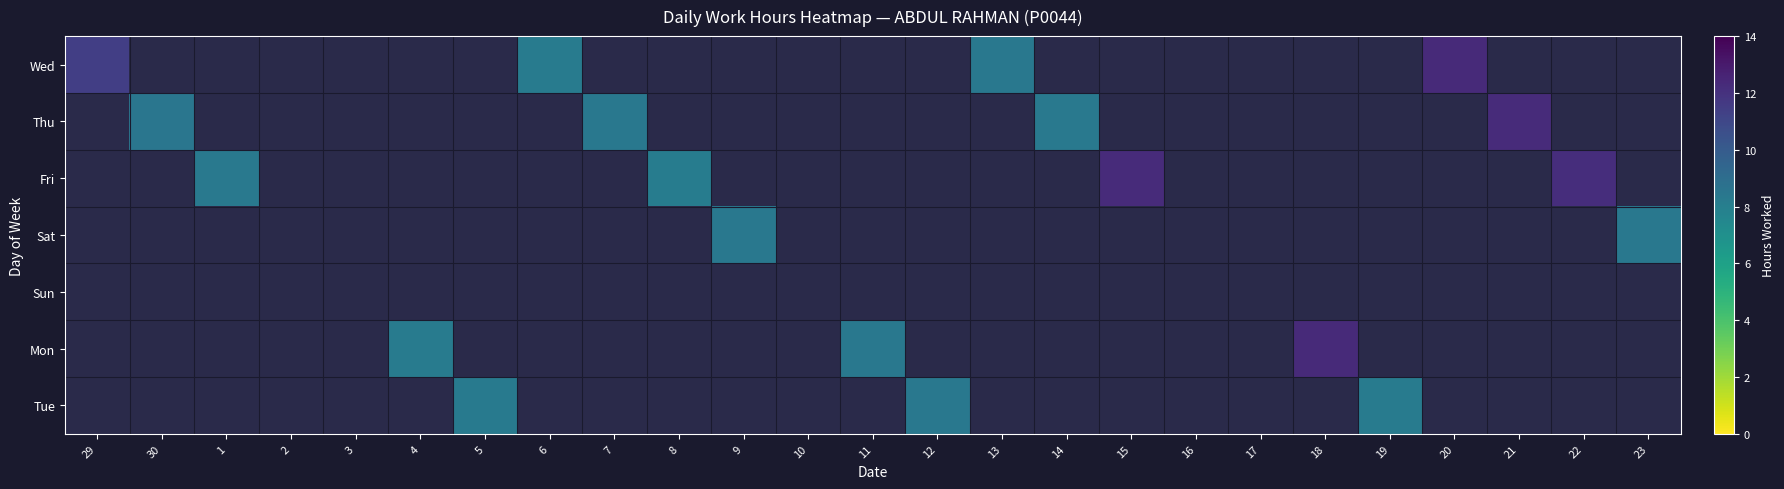

How many positive values does the Tue series have?

3